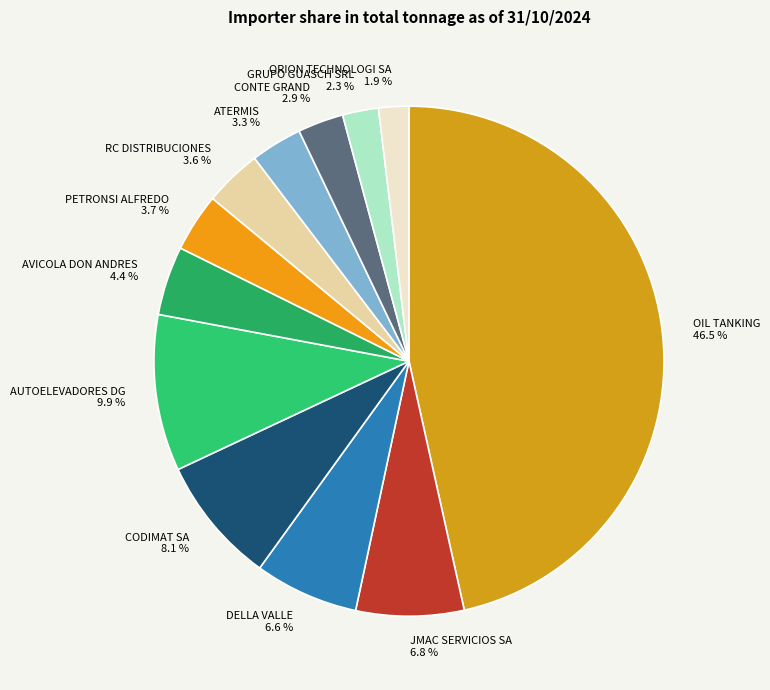

Combined, do ATERMIS and JMAC SERVICIOS SA account for over 50%?

No